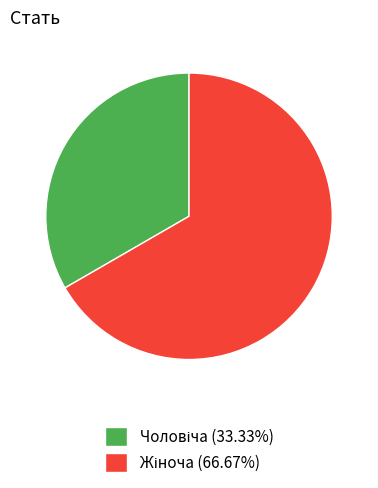

Is there a majority slice in this chart?

Yes